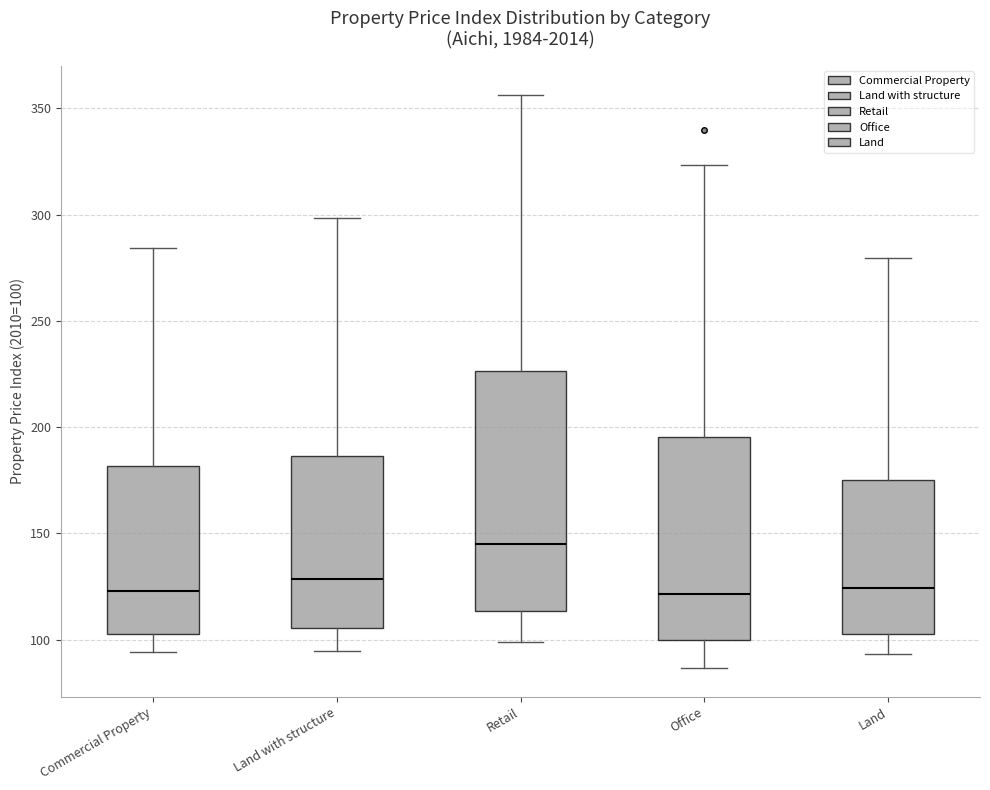

Reading left to right, read every box against the y-axis: the position of its median line, the range the box covers, and the ends of its whiskers. The values are not printed on the chart, so give them approximately, as read against the axis.

Commercial Property: median 125, box 105 to 180, whiskers 95 to 285
Land with structure: median 130, box 105 to 185, whiskers 95 to 300
Retail: median 145, box 115 to 225, whiskers 100 to 355
Office: median 120, box 100 to 195, whiskers 85 to 325
Land: median 125, box 105 to 175, whiskers 95 to 280